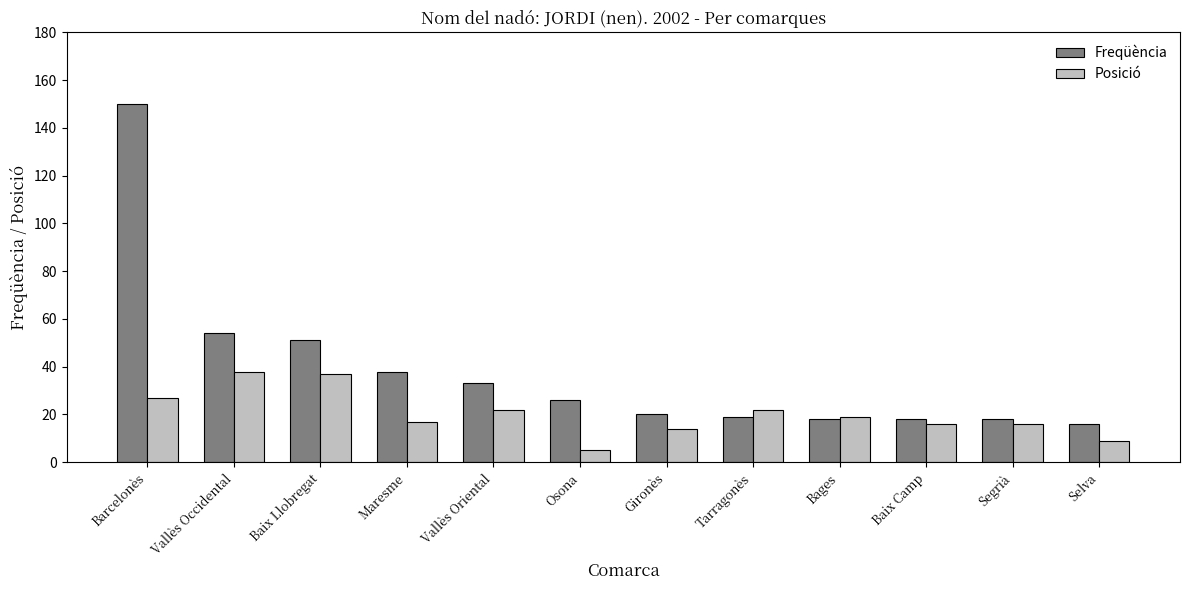

The value of Freqüència at Bages is 29. True or false?

False